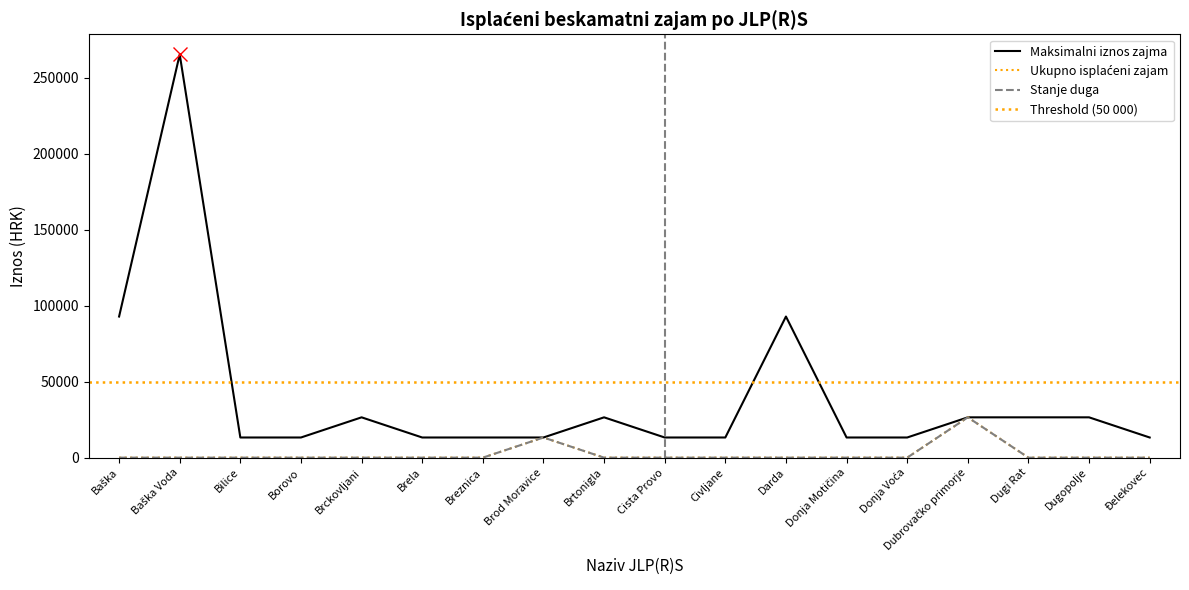

Which series has the largest total across all categories?

Maksimalni iznos zajma